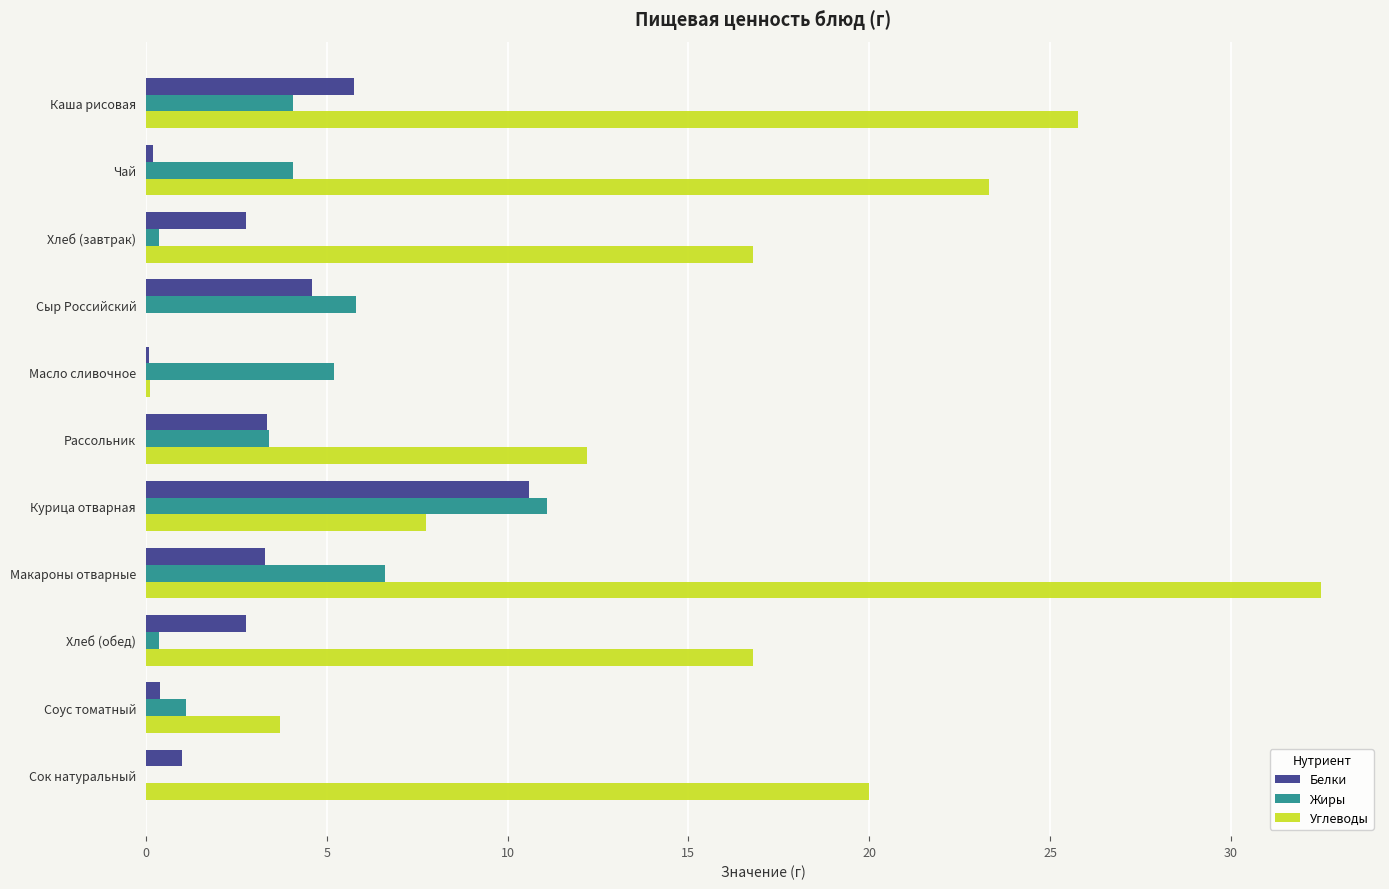

What is the sum of all Белки values?

34.8